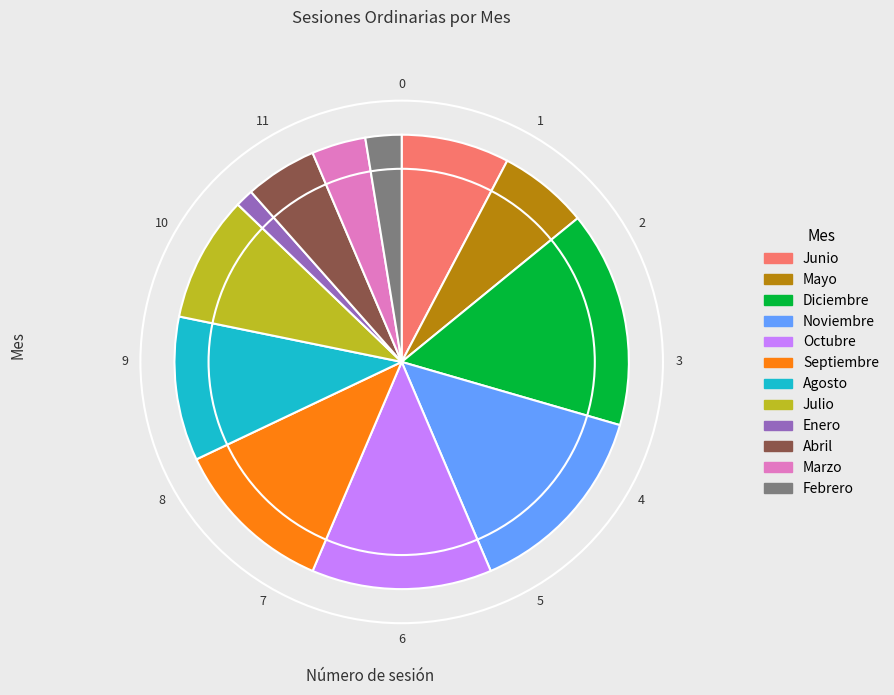

The Abril slice represents 19% of the pie. True or false?

False